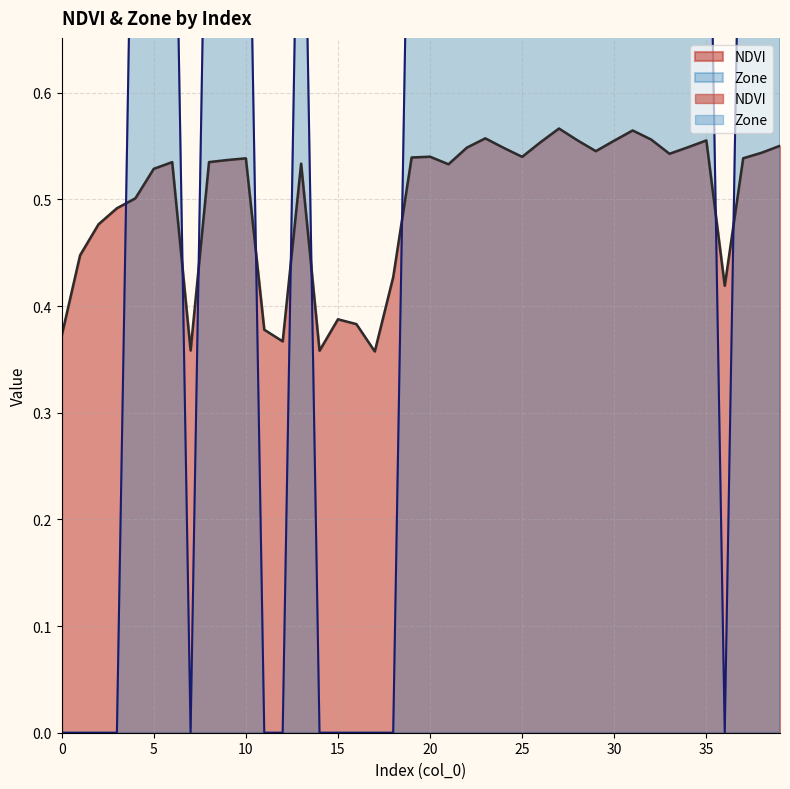

How many interior local peaks does the NDVI series have?

9